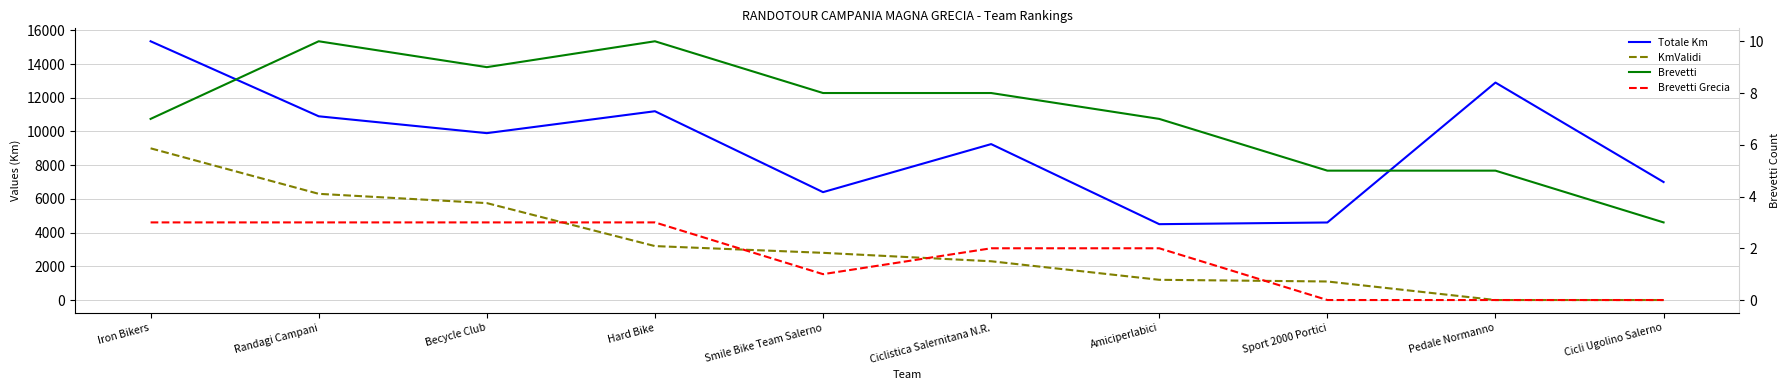

True or false: Brevetti Grecia has more than 1 interior local peaks.

False